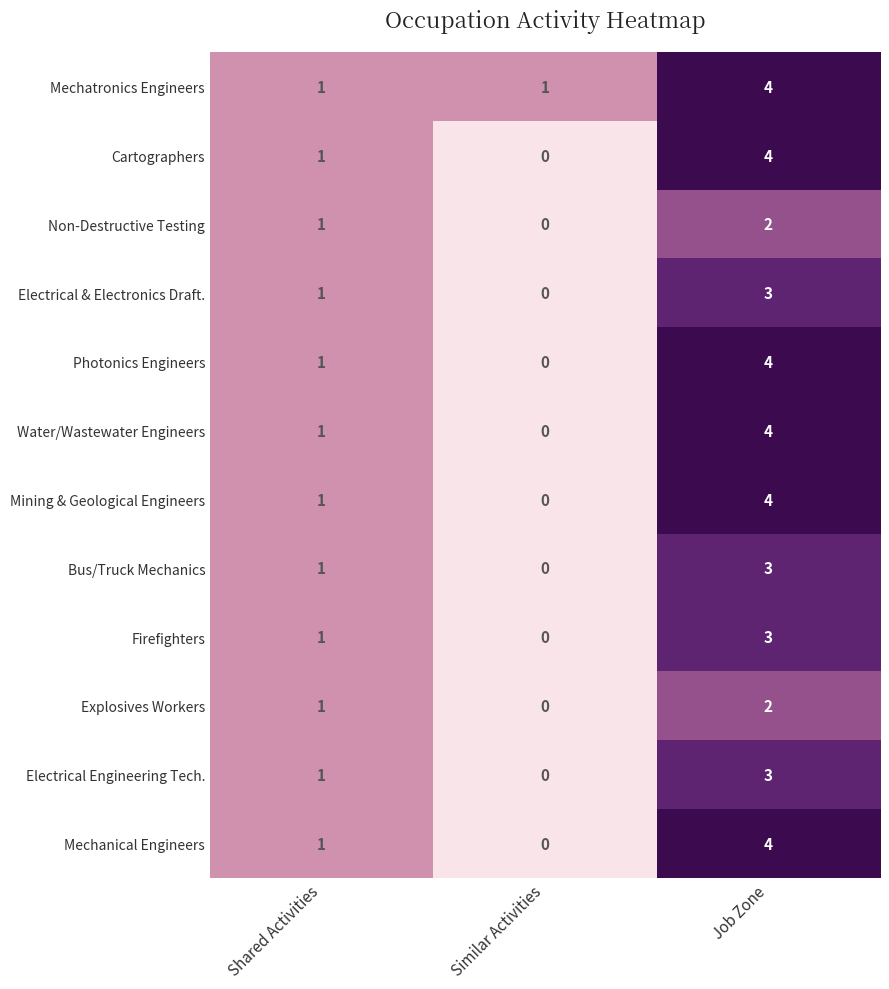

How many values in Bus/Truck Mechanics are above zero?

2